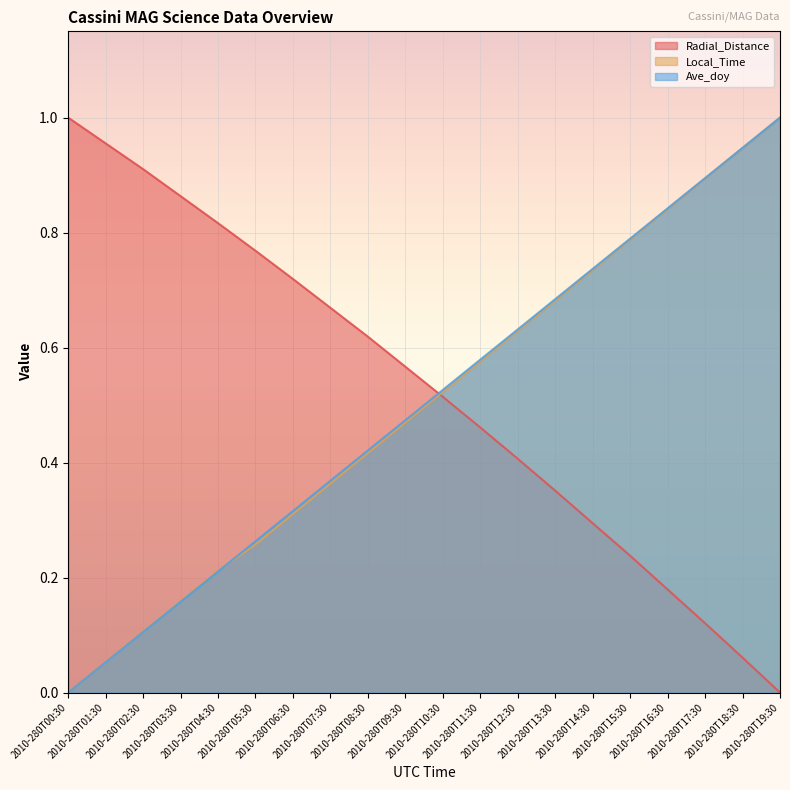

What is the label of the 7th point from the right?

2010-280T13:30